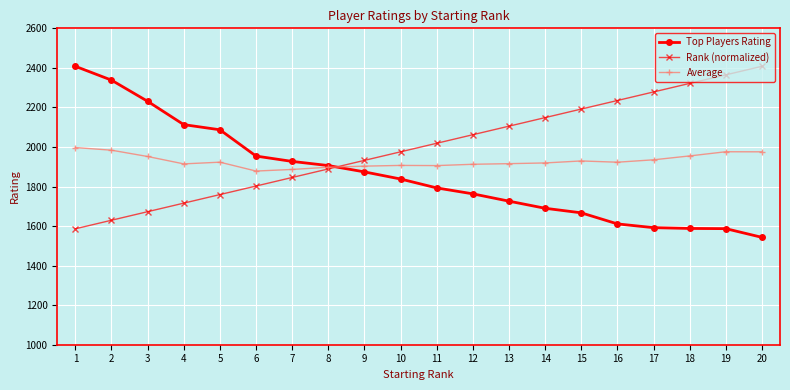

After their last crossing, which series has the higher values: Average or Rank (normalized)?

Rank (normalized)